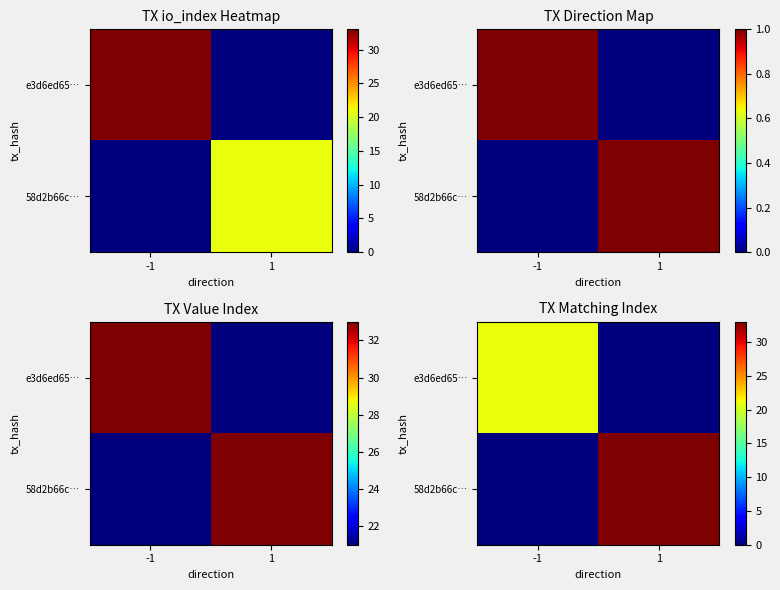

Where is e3d6ed65… nearest to the value 10?

1